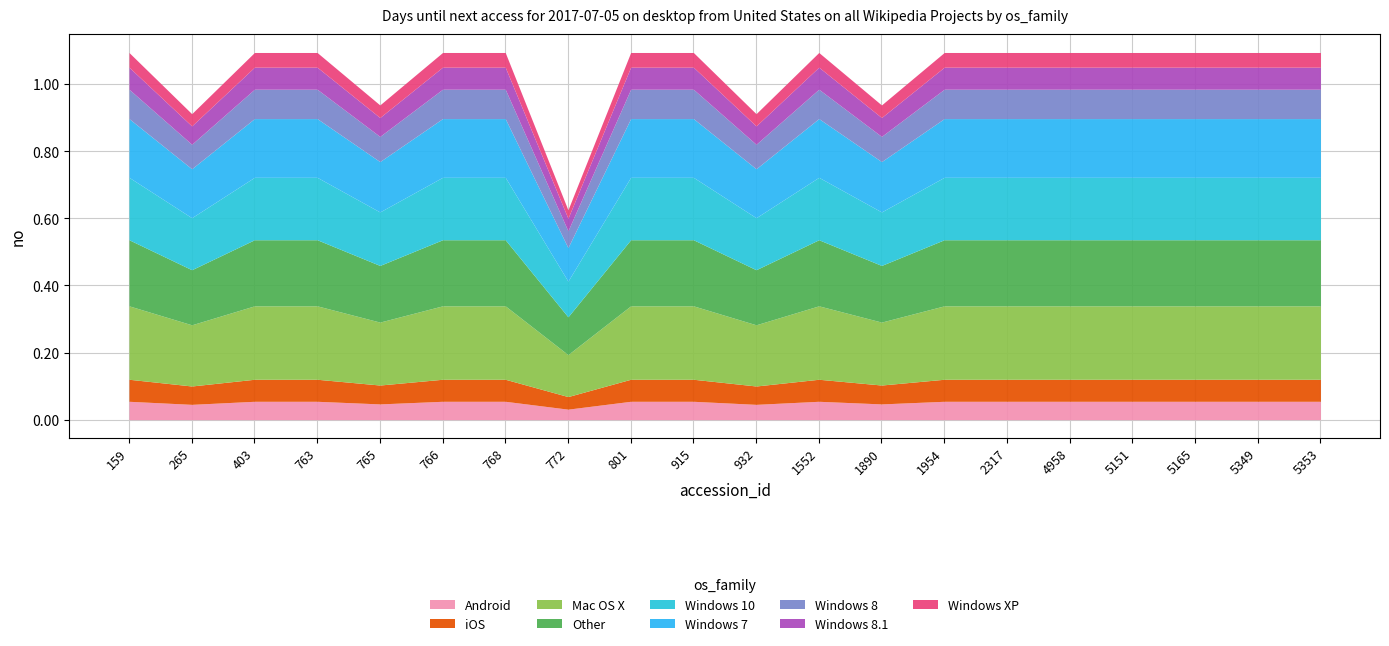

Which label corresponds to the smallest value in the chart?

772